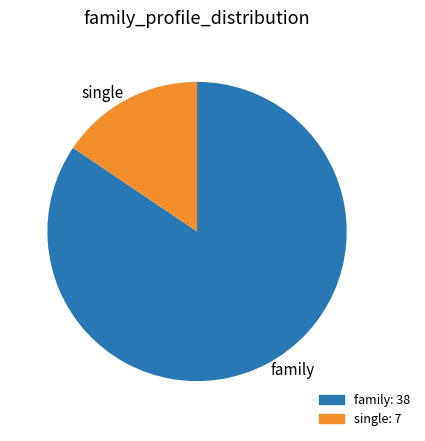

What is the ratio of the value at family to the value at single?

5.4